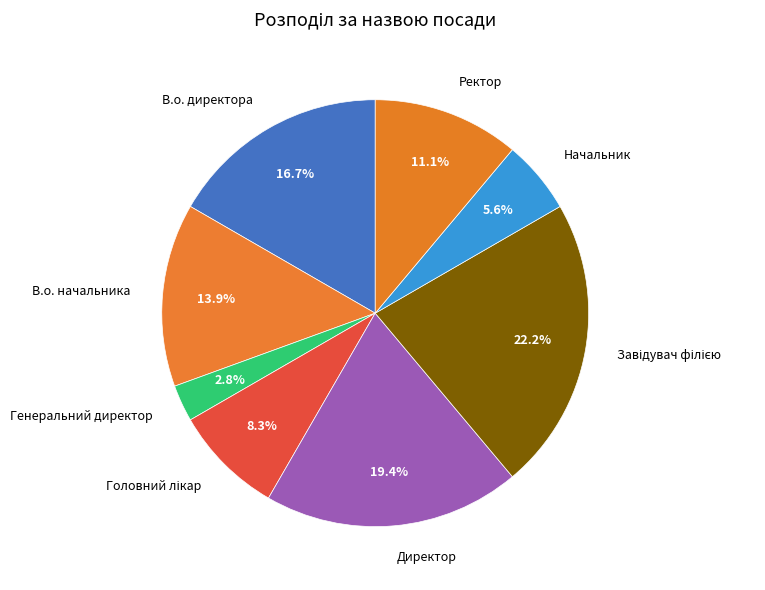

The В.о. начальника slice represents 14% of the pie. True or false?

True